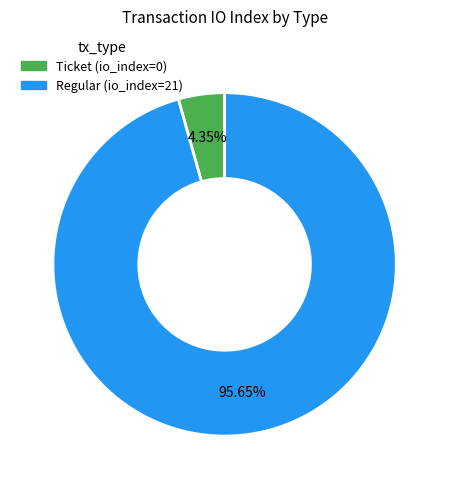

What is the majority slice?

Regular